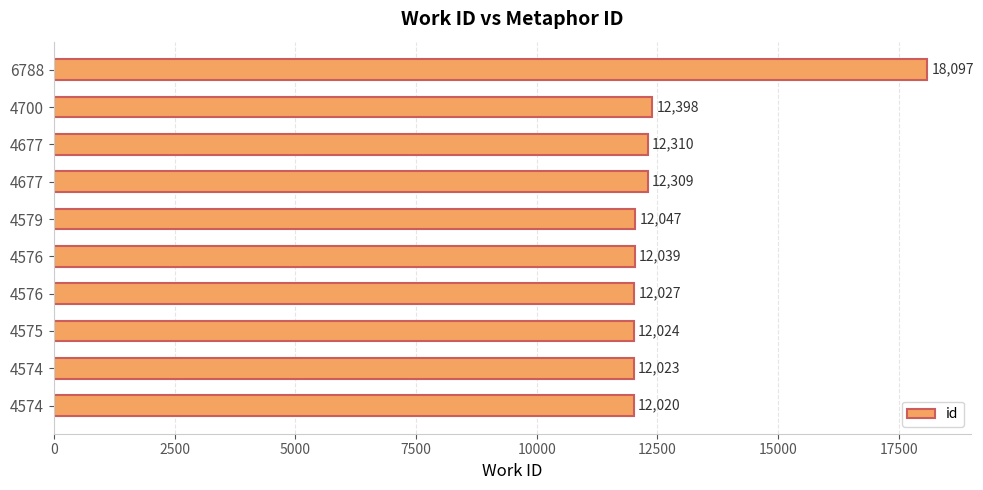

How many values are below 12047?

5